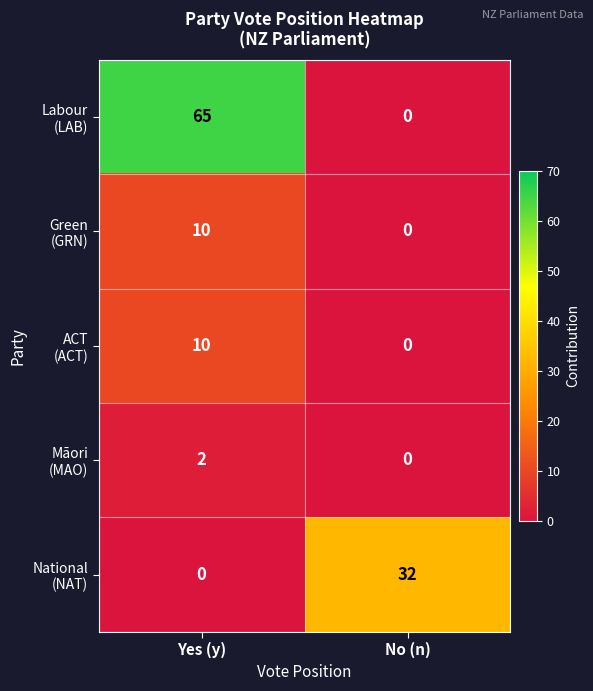

What is the difference between the highest and lowest values at No (n)?

32